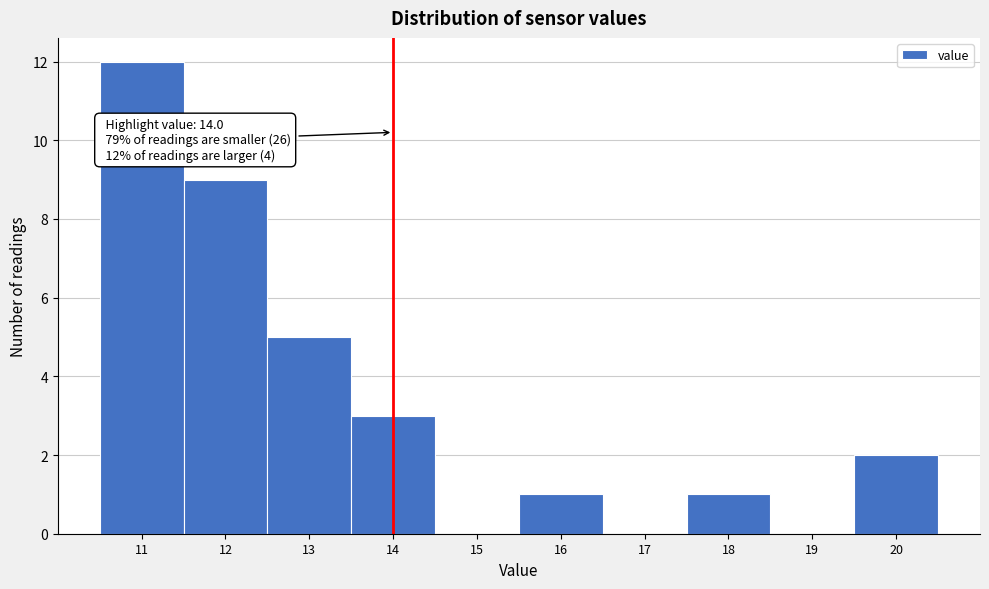

Over which range of the x-axis is the bar tallest?

10.5 to 11.5